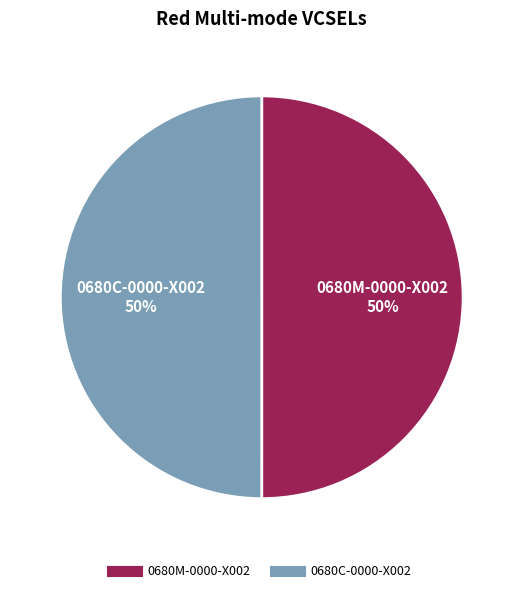

How many slices are in this pie chart?

2